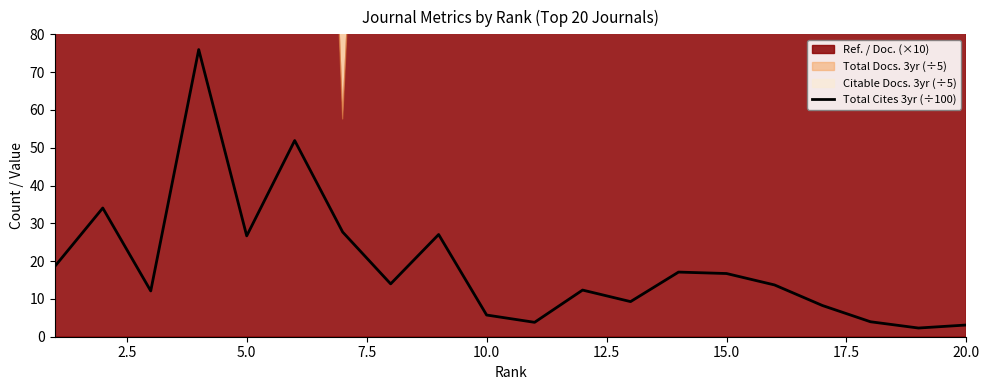

The Total Cites 3yr (÷100) series shows 16.7 at 15.0. True or false?

True